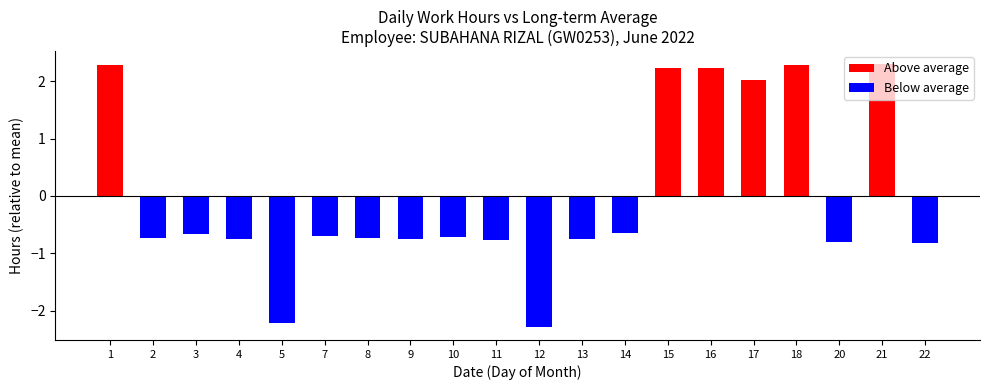

Reading left to right, what are all the values shown in this chart?

Above average: 1=2.3	2=0.0	3=0.0	4=0.0	5=0.0	7=0.0	8=0.0	9=0.0	10=0.0	11=0.0	12=0.0	13=0.0	14=0.0	15=2.2	16=2.2	17=2.0	18=2.3	20=0.0	21=2.3	22=0.0
Below average: 1=0.0	2=-0.7	3=-0.7	4=-0.8	5=-2.2	7=-0.7	8=-0.7	9=-0.7	10=-0.7	11=-0.8	12=-2.3	13=-0.7	14=-0.7	15=0.0	16=0.0	17=0.0	18=0.0	20=-0.8	21=0.0	22=-0.8